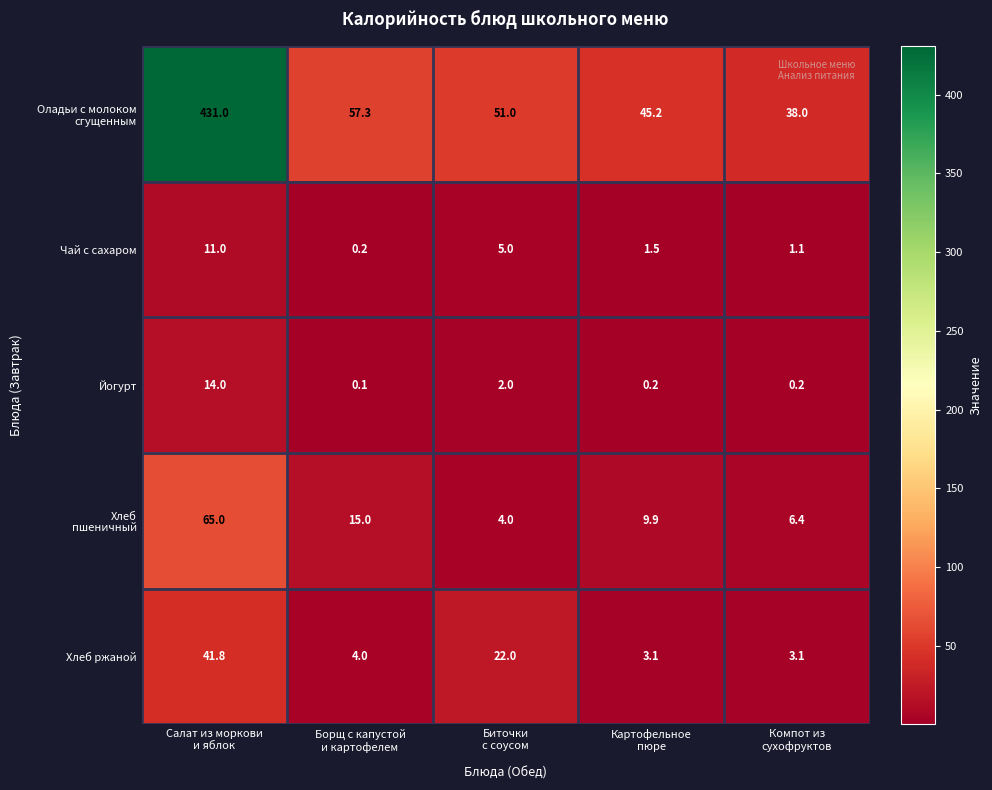

What is the difference between the maximum and minimum values in the Чай с сахаром series?

10.8